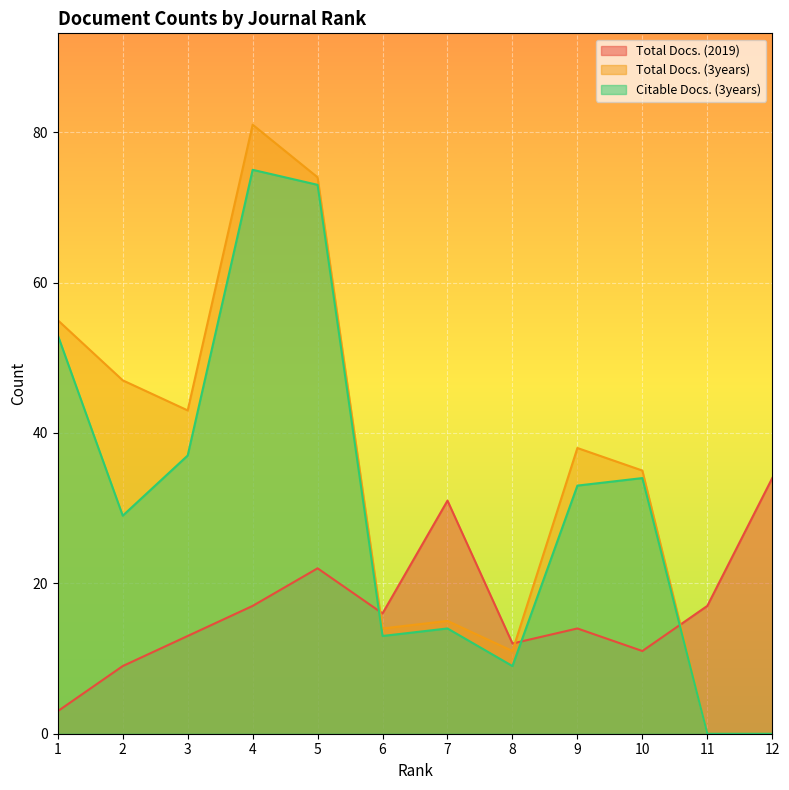

At which category is the sum across all series the highest?

4